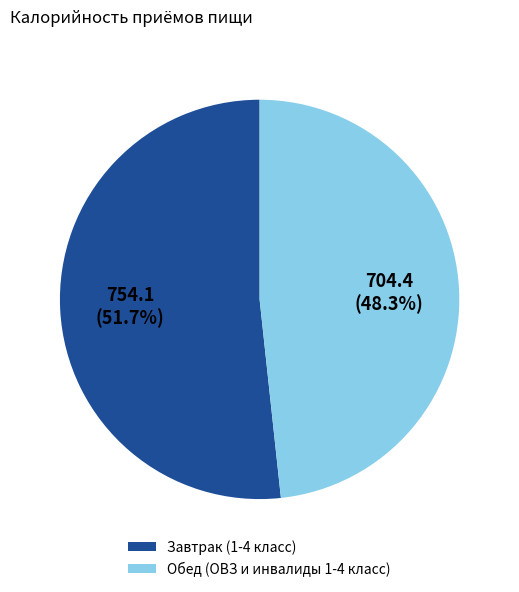

What is the largest slice in the pie chart?

Завтрак (1-4 класс)